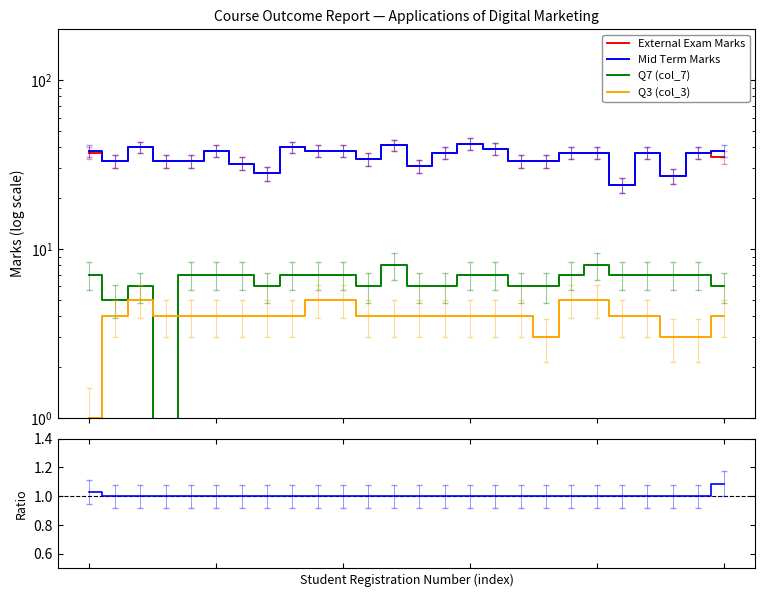

True or false: External Exam Marks and Mid Term Marks cross at least once.

False